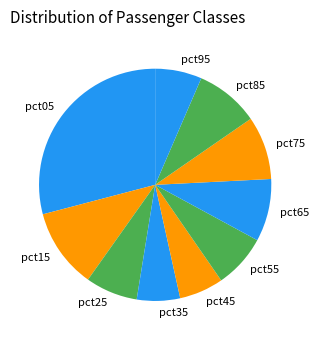

Does pct35 account for over 50% of the chart?

No